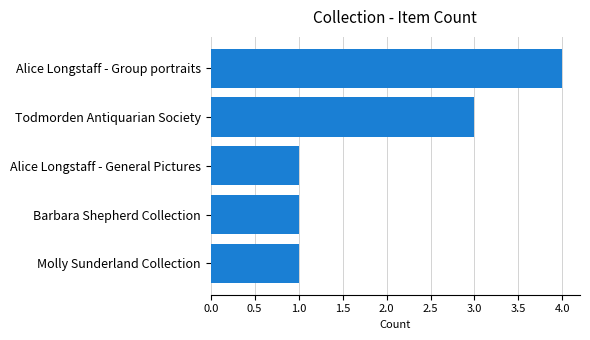

What is the average value?

2